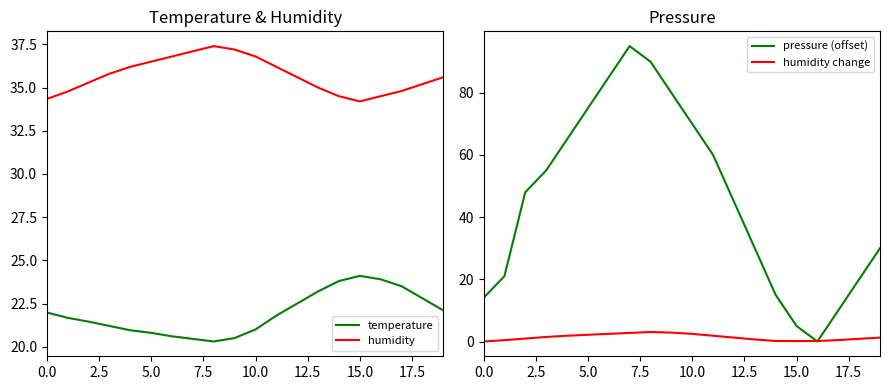

True or false: humidity and temperature cross at least once.

False